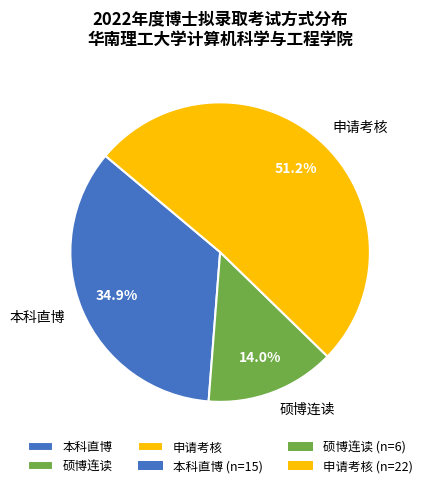

To the nearest percent, what is the difference between the largest and smallest slice percentages?

37%